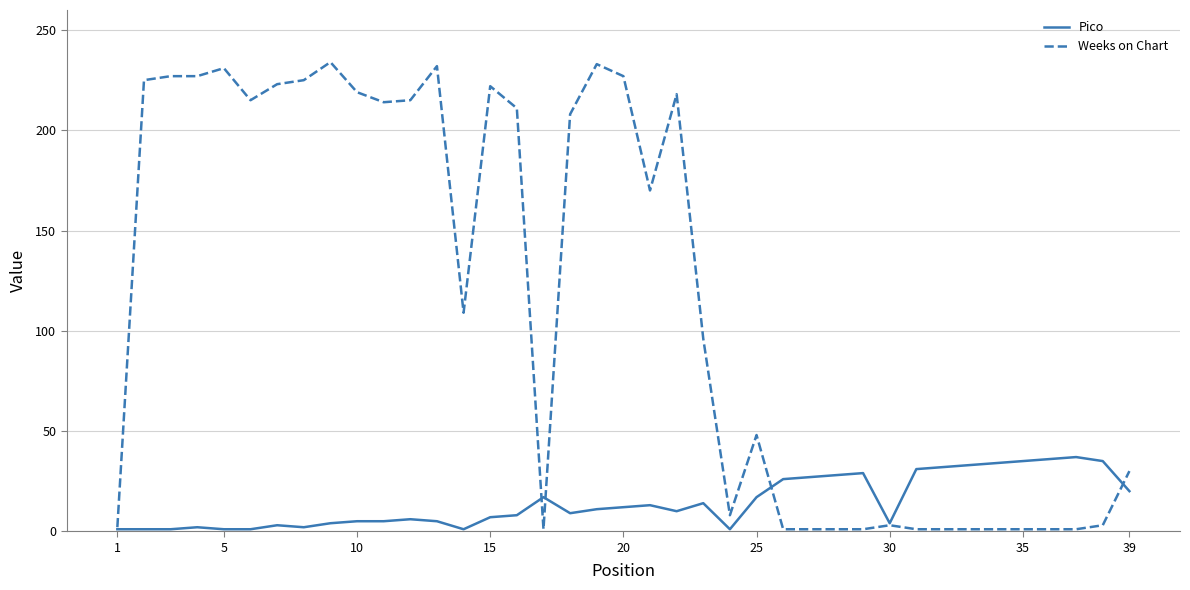

Rank the series by their average value, from lowest to highest.

Pico, Weeks on Chart